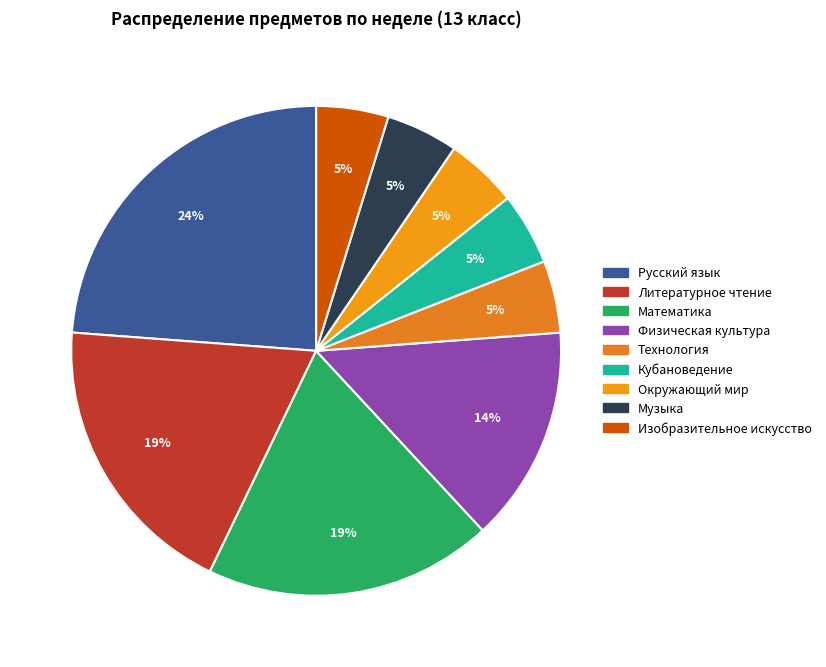

Do Музыка and Изобразительное искусство together represent more than half of the pie?

No